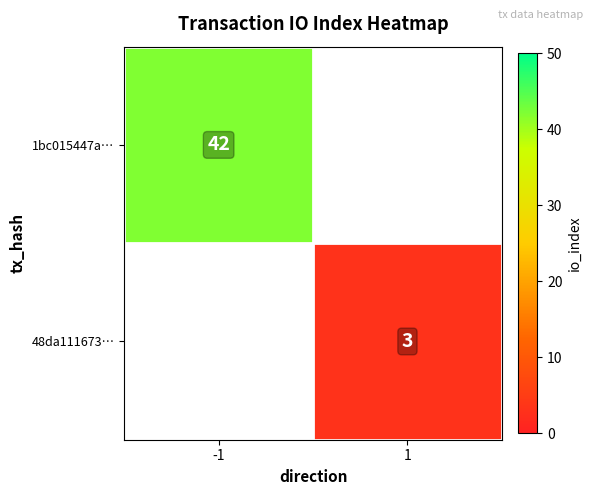

How many categories are shown in the chart?

2